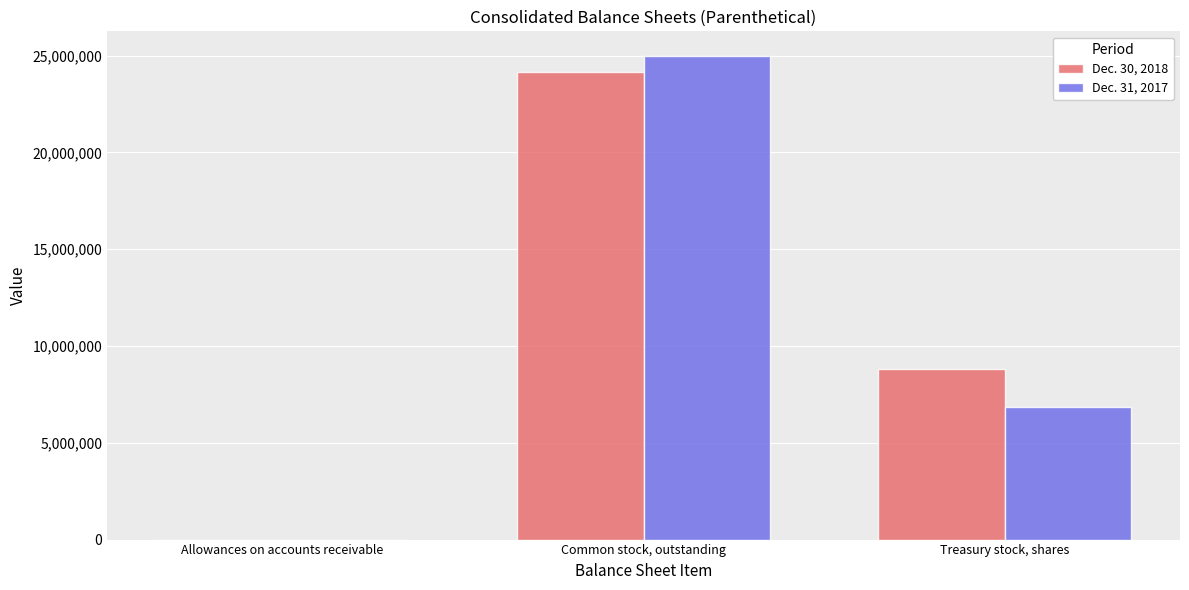

The Dec. 30, 2018 series shows 113 at Allowances on accounts receivable. True or false?

True